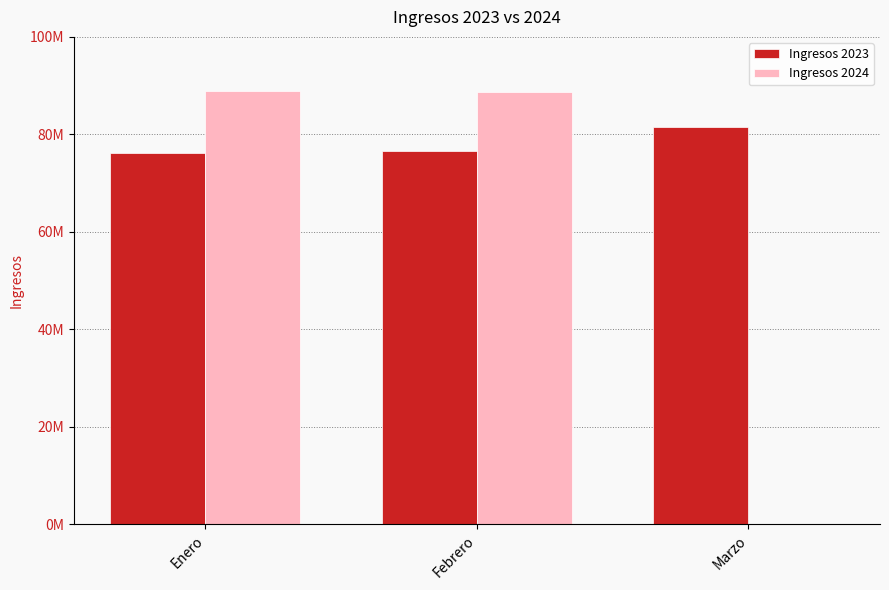

The Ingresos 2024 series shows 88684601.3 at Febrero. True or false?

True